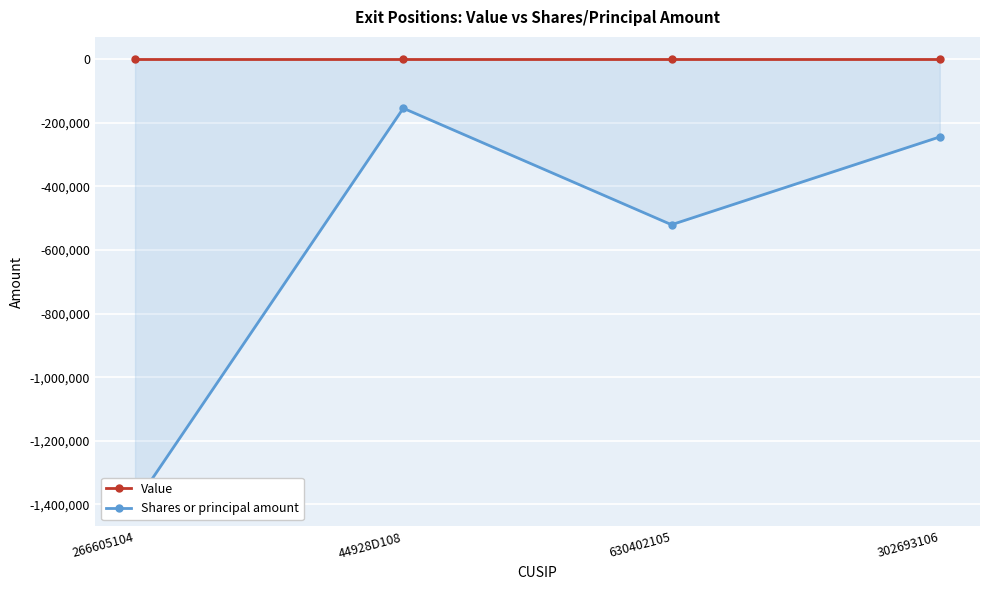

In Shares or principal amount, how many points are lower than both neighbors (excluding endpoints)?

1